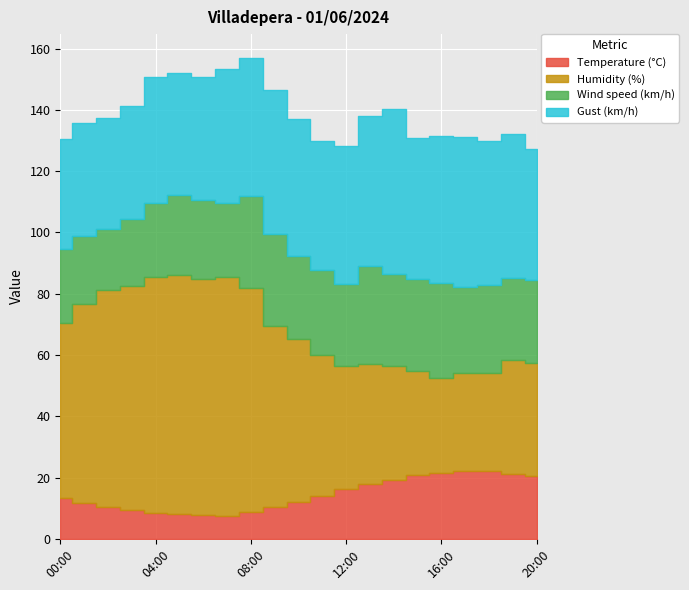

Reading left to right, what are all the values shown in this chart?

Temperature (°C): 00:00=13.5	01:00=11.7	02:00=10.3	03:00=9.4	04:00=8.6	05:00=8.1	06:00=7.7	07:00=7.5	08:00=8.9	09:00=10.5	10:00=12.2	11:00=13.9	12:00=16.3	13:00=18.0	14:00=19.3	15:00=20.9	16:00=21.6	17:00=22.1	18:00=22.0	19:00=21.3	20:00=20.4
Humidity (%): 00:00=57.0	01:00=65.0	02:00=71.0	03:00=73.0	04:00=77.0	05:00=78.0	06:00=77.0	07:00=78.0	08:00=73.0	09:00=59.0	10:00=53.0	11:00=46.0	12:00=40.0	13:00=39.0	14:00=37.0	15:00=34.0	16:00=31.0	17:00=32.0	18:00=32.0	19:00=37.0	20:00=37.0
Wind speed (km/h): 00:00=24.0	01:00=22.0	02:00=20.0	03:00=22.0	04:00=24.0	05:00=26.0	06:00=26.0	07:00=24.0	08:00=30.0	09:00=30.0	10:00=27.0	11:00=28.0	12:00=27.0	13:00=32.0	14:00=30.0	15:00=30.0	16:00=31.0	17:00=28.0	18:00=29.0	19:00=27.0	20:00=27.0
Gust (km/h): 00:00=36.0	01:00=37.0	02:00=36.0	03:00=37.0	04:00=41.0	05:00=40.0	06:00=40.0	07:00=44.0	08:00=45.0	09:00=47.0	10:00=45.0	11:00=42.0	12:00=45.0	13:00=49.0	14:00=54.0	15:00=46.0	16:00=48.0	17:00=49.0	18:00=47.0	19:00=47.0	20:00=43.0